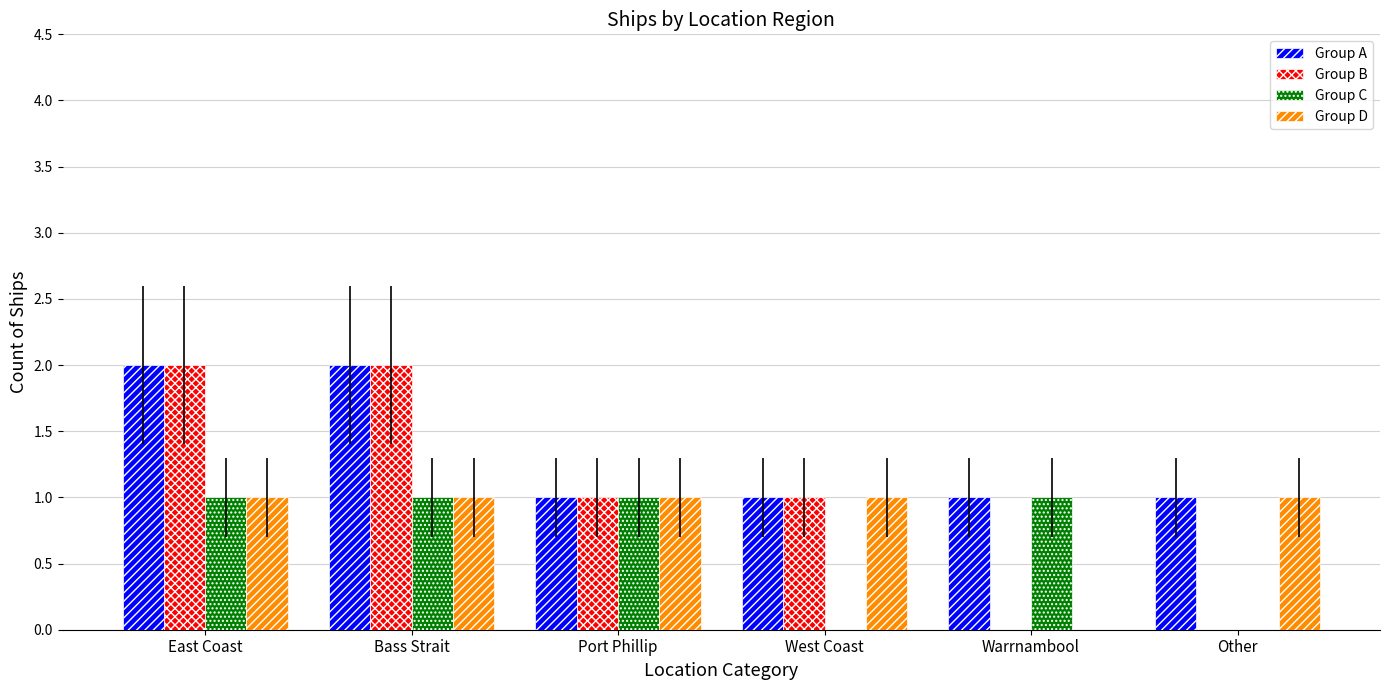

Reading right to left, what are all the values shown in this chart?

Group A: 1	1	1	1	2	2
Group B: 0	0	1	1	2	2
Group C: 0	1	0	1	1	1
Group D: 1	0	1	1	1	1